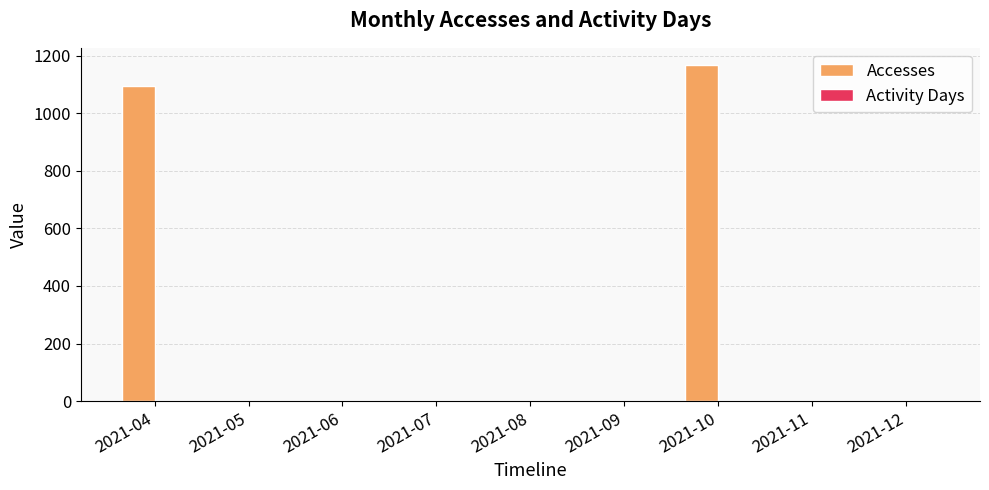

Between 2021-04 and 2021-07, which series saw the biggest shift?

Accesses